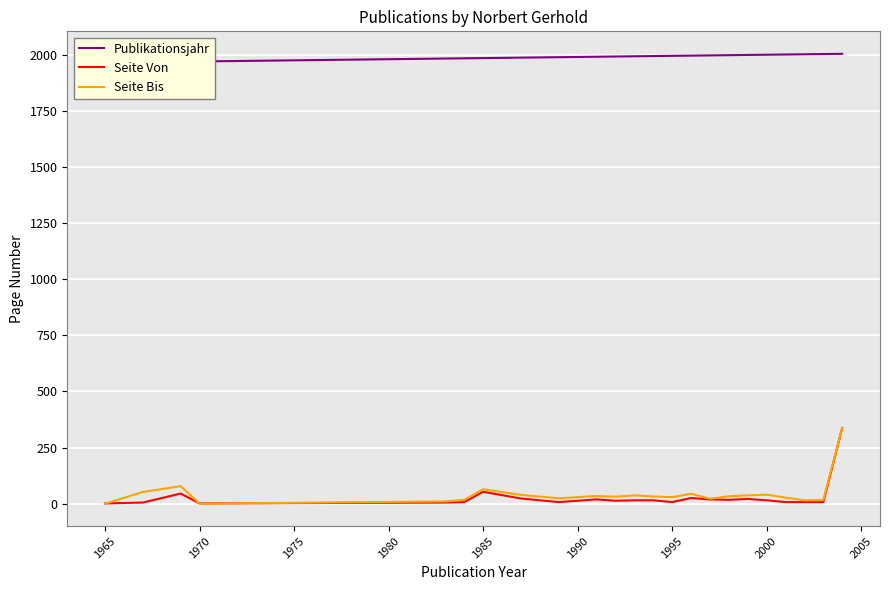

True or false: Publikationsjahr and Seite Von cross at least once.

False